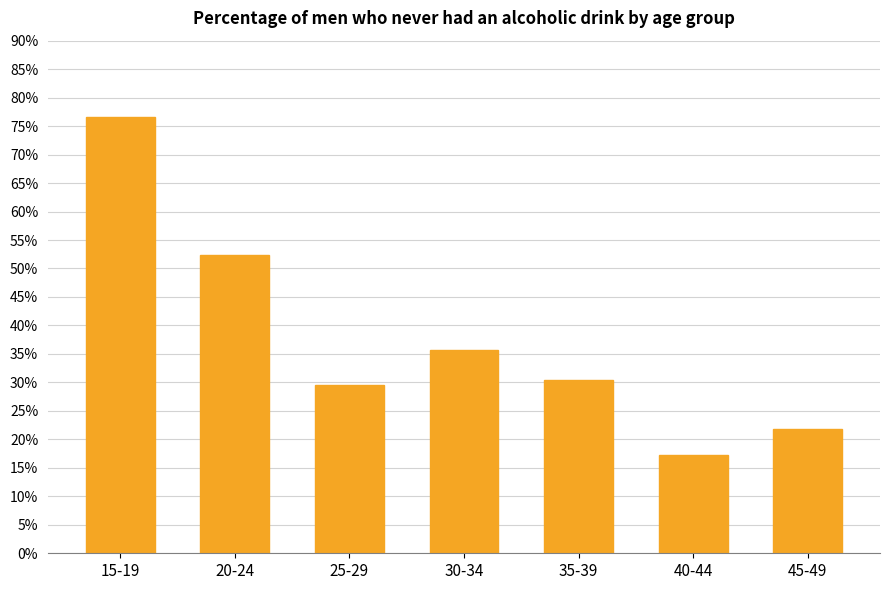

How many categories are shown in the chart?

7